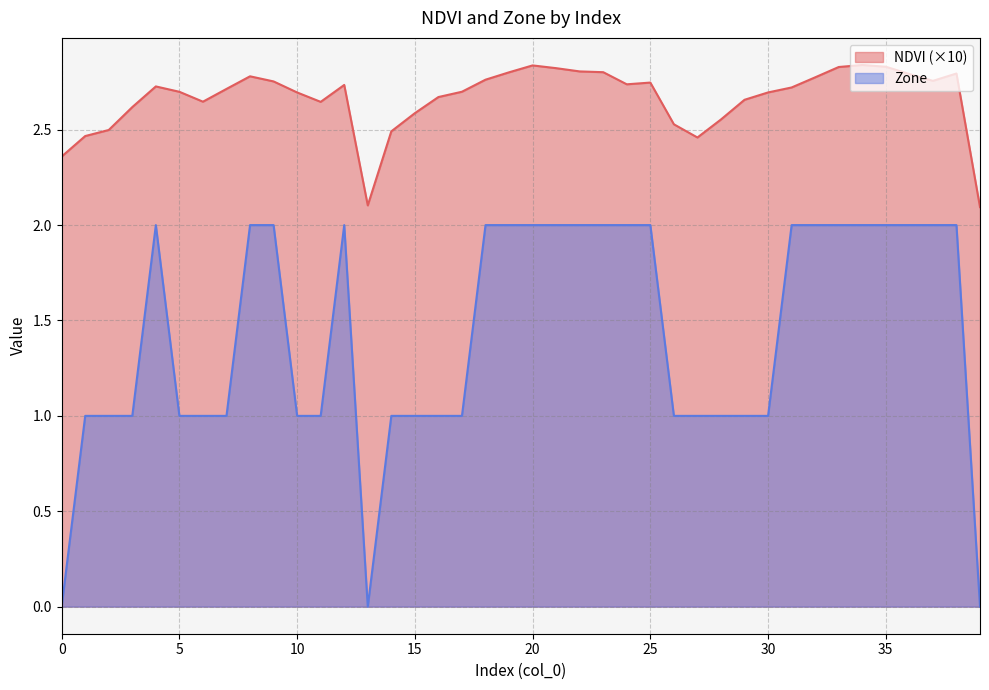

True or false: Zone and NDVI intersect in this chart.

False